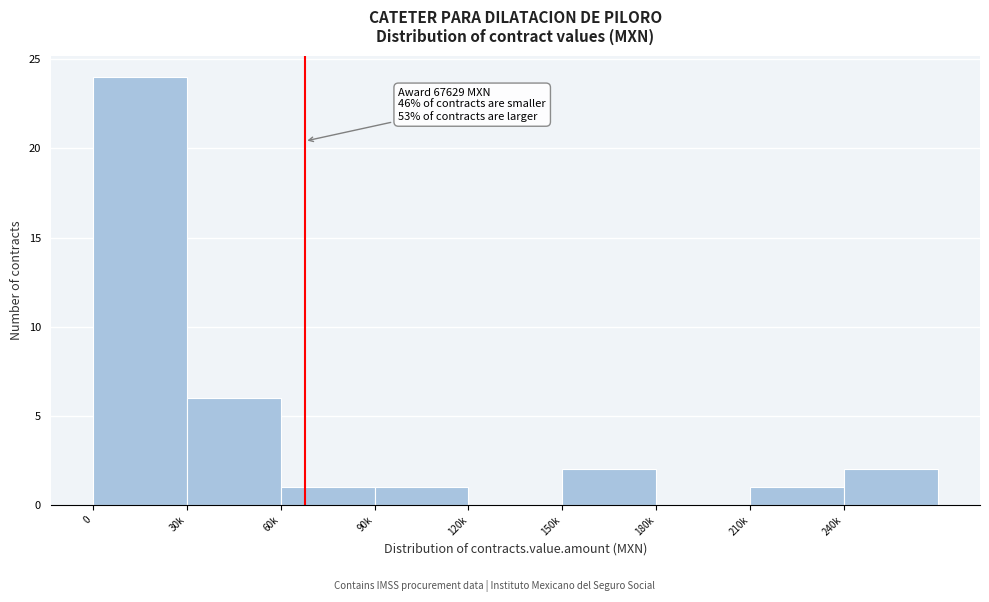

Reading left to right, transcribe all the data shown in this chart.

0=24	30k=6	60k=1	90k=1	120k=0	150k=2	180k=0	210k=1	240k=2